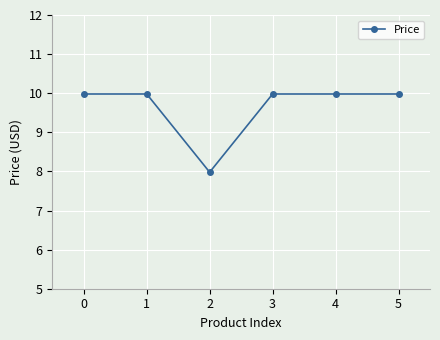

Reading right to left, transcribe all the data shown in this chart.

5=10.0	4=10.0	3=10.0	2=8.0	1=10.0	0=10.0